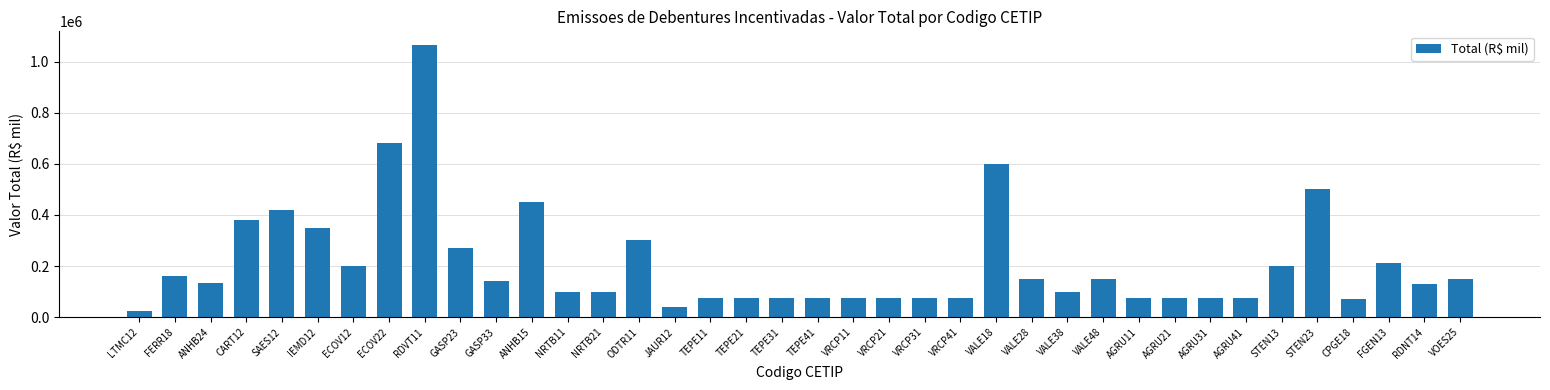

What is the sum of all values?

7977703